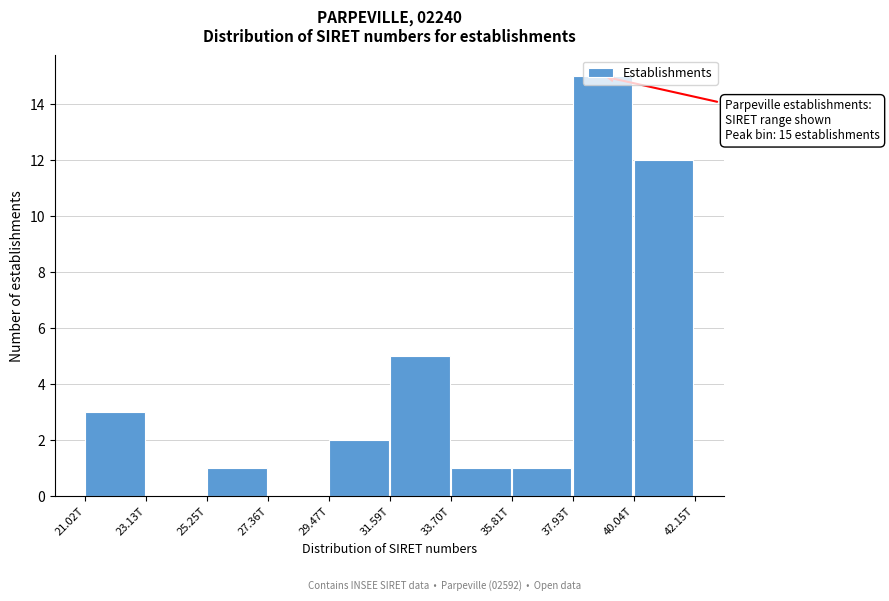

What is the maximum value shown in the chart?

15